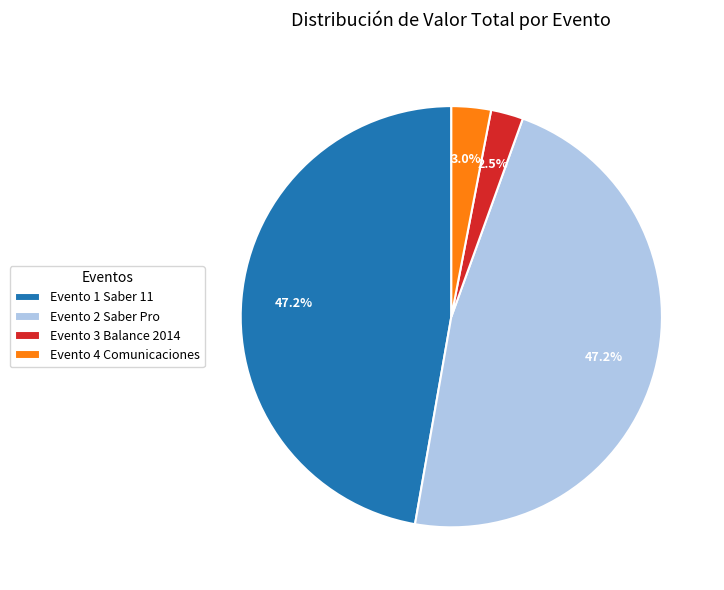

What portion of the pie excludes Evento 2 Saber Pro?

52.8%